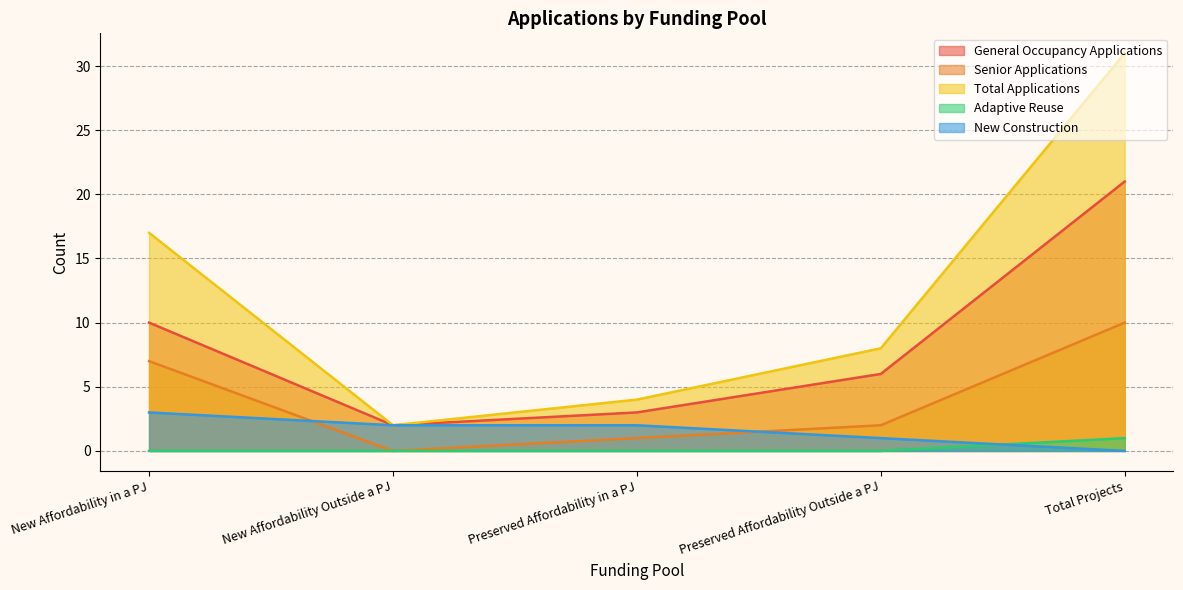

At which label does Senior Applications first exceed 2?

New Affordability in a PJ